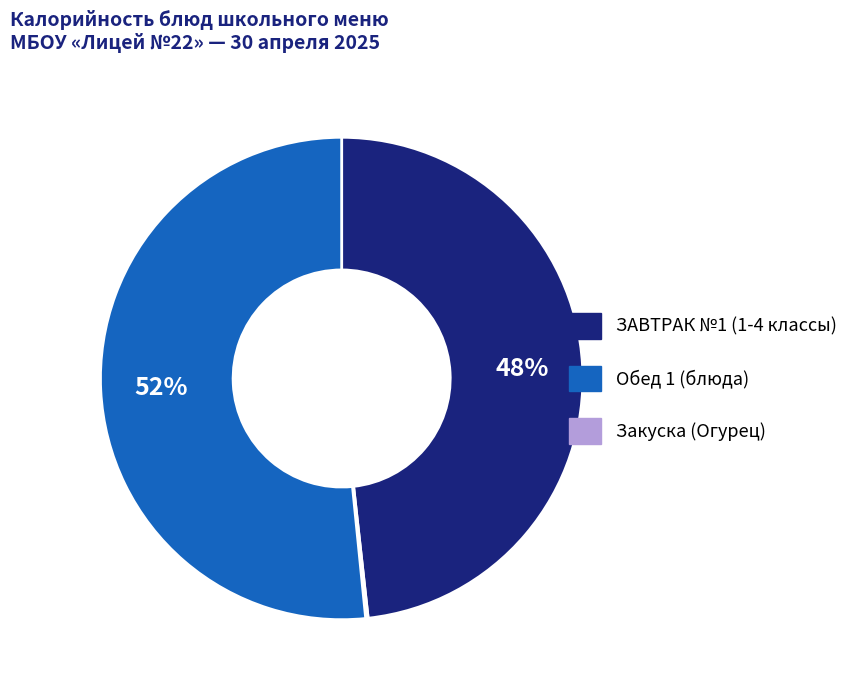

Is there a majority slice in this chart?

Yes